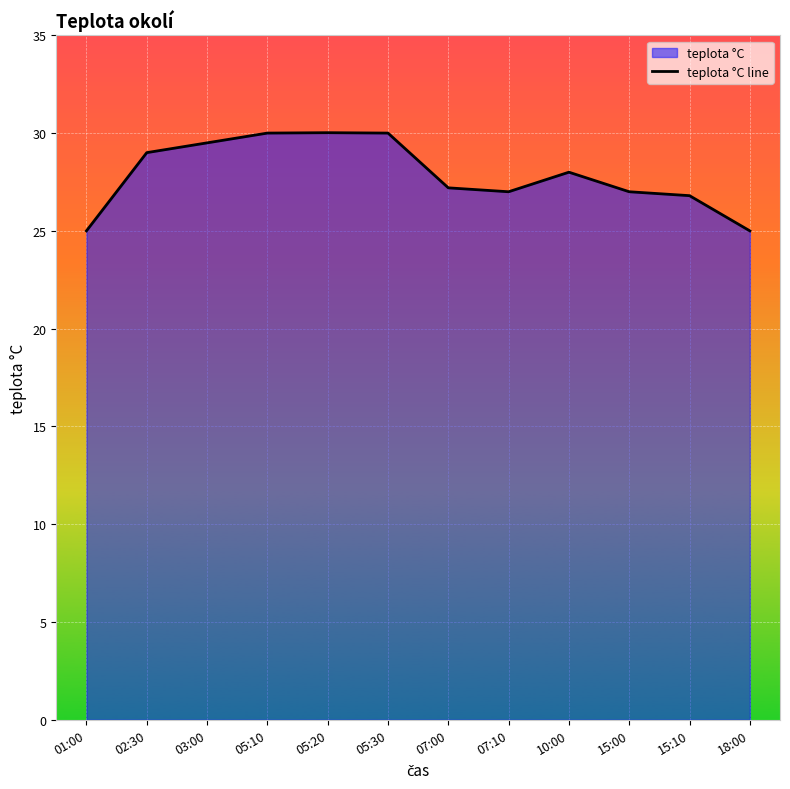

What is the label of the 12th point from the left?

18:00